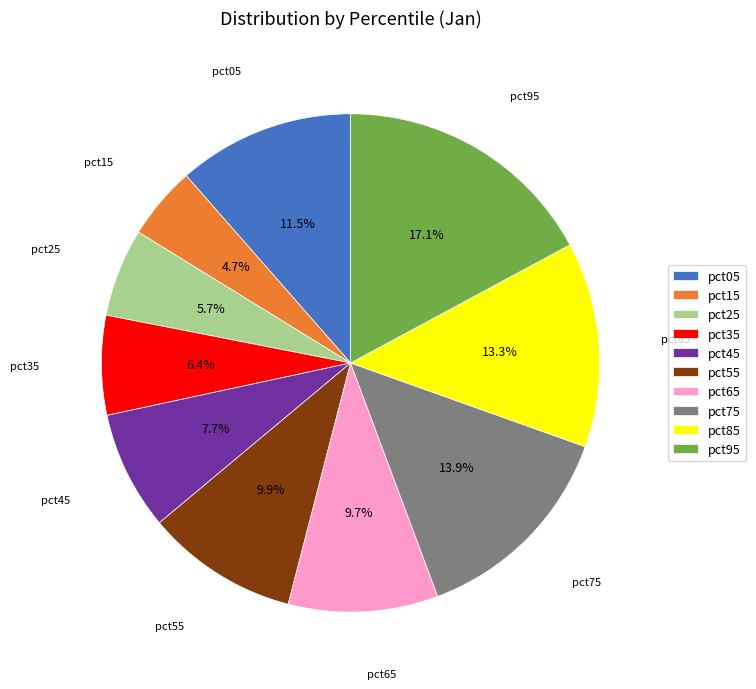

To the nearest percent, what is the difference between the largest and smallest slice percentages?

12%